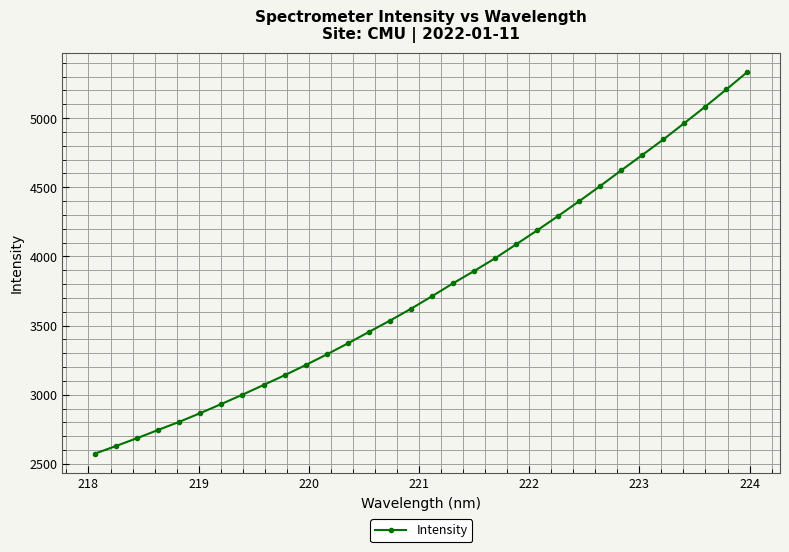

True or false: there are more than 1 points higher than both neighbors.

False